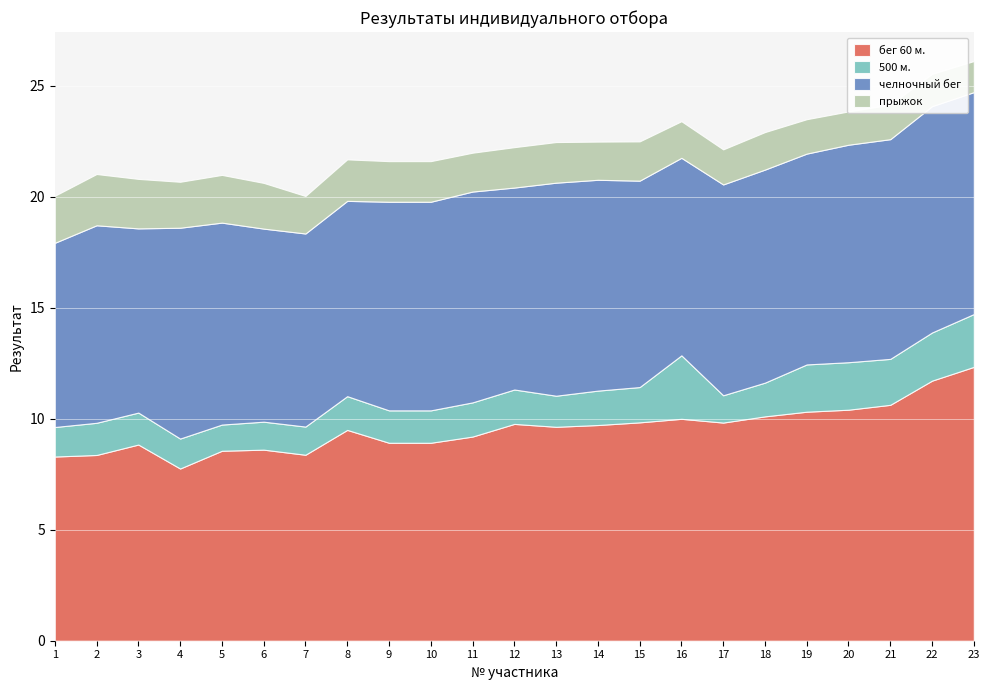

Read the 500 м. value at 2.

1.4